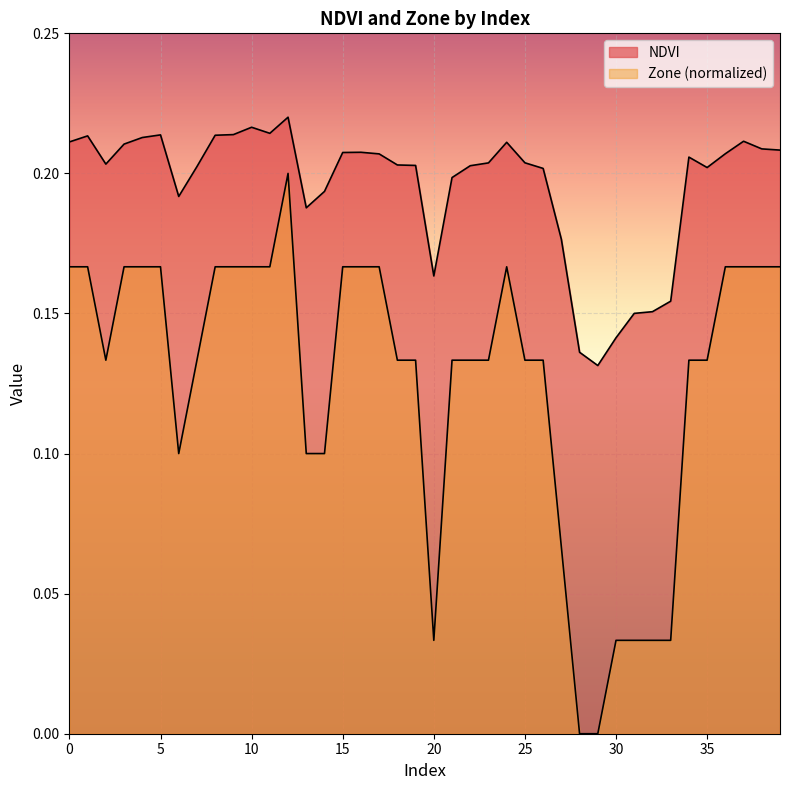

Which series changed the most between 14 and 38?

Zone